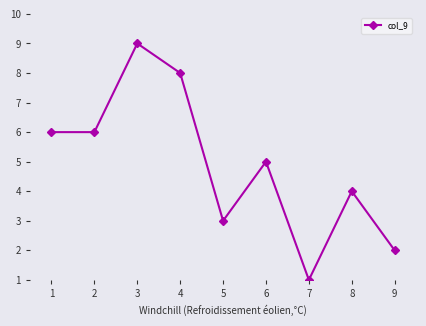

How many interior local peaks (higher than both neighbors) does the data have?

3